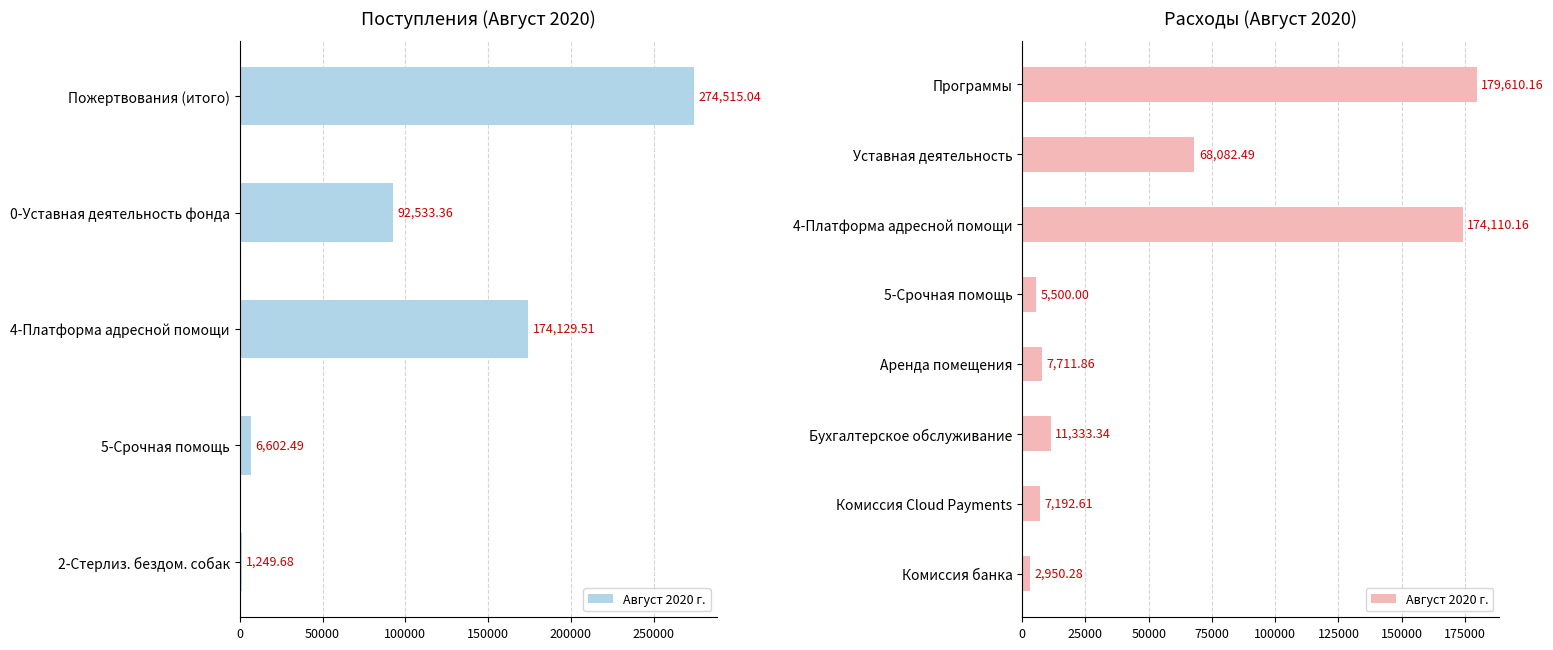

Count the number of categories in the chart.

8